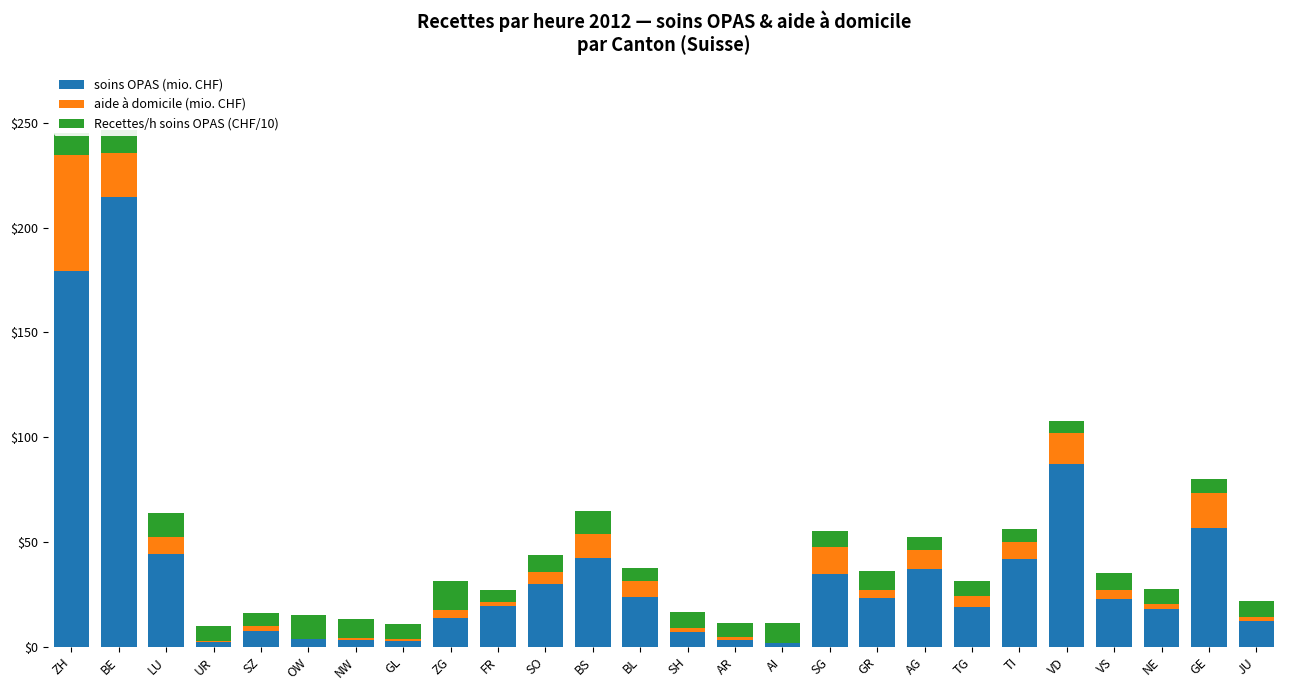

What is the total value across all series at LU?

63.9